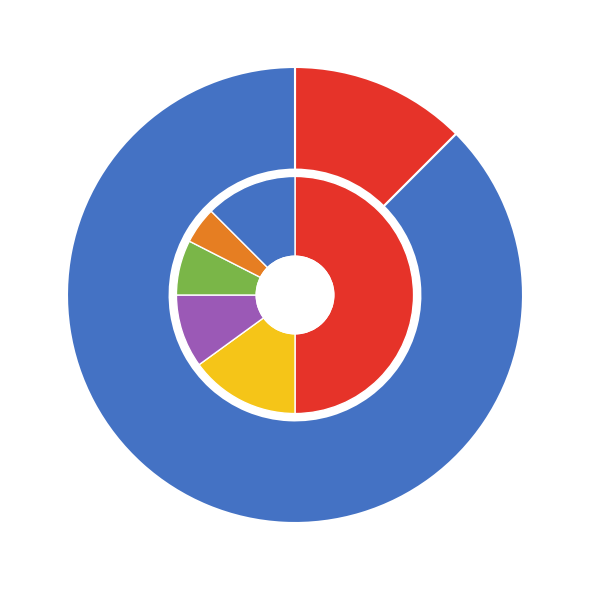

True or false: 356395 accounts for 87% of the total.

False